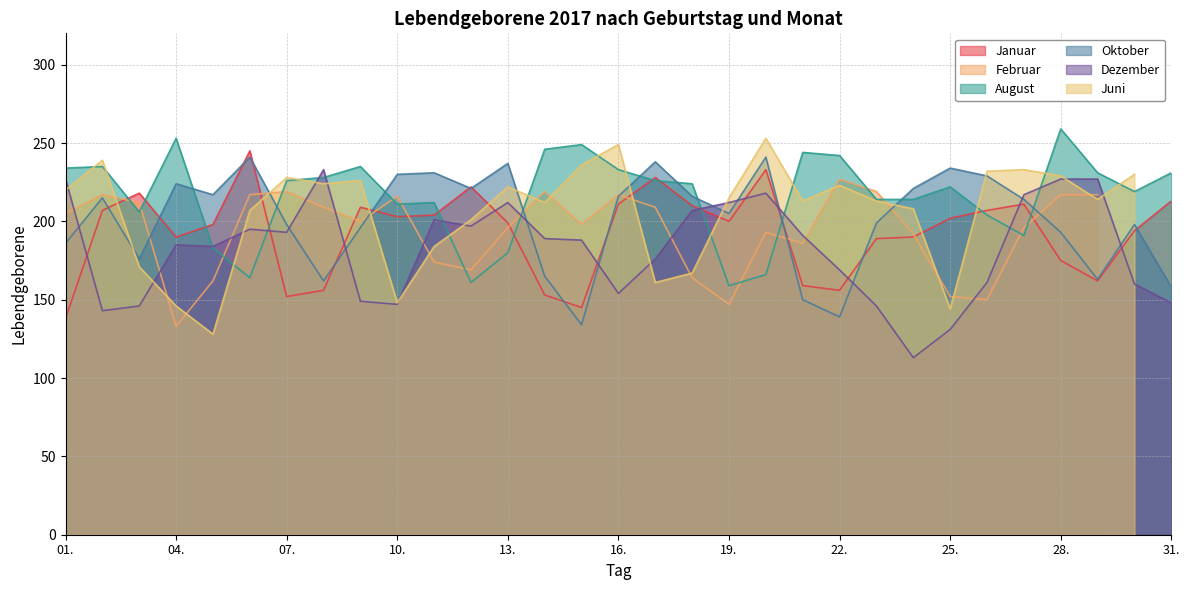

Which category has the lowest value in the Oktober series?

15.